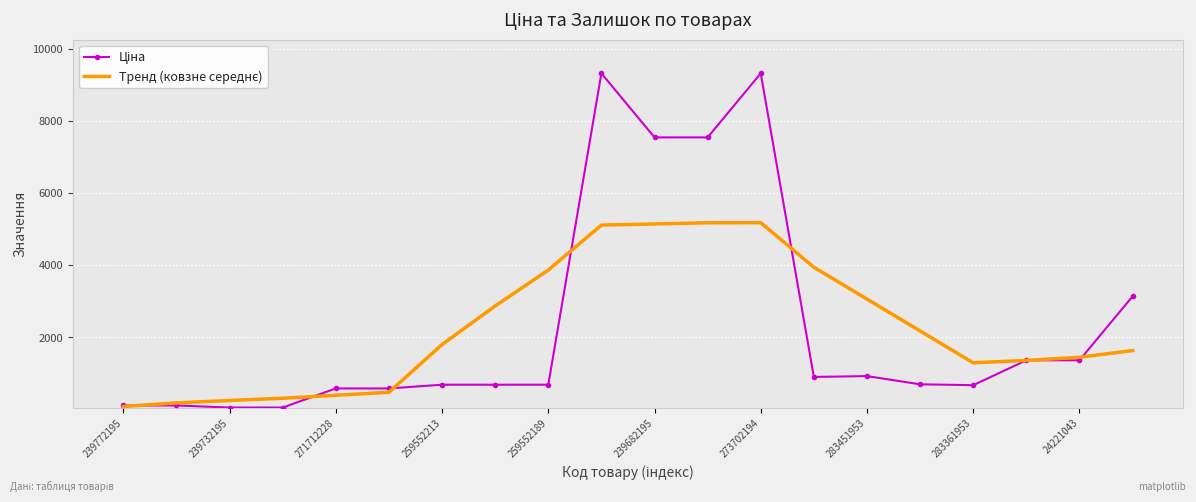

What is the greatest value displayed?

9321.4